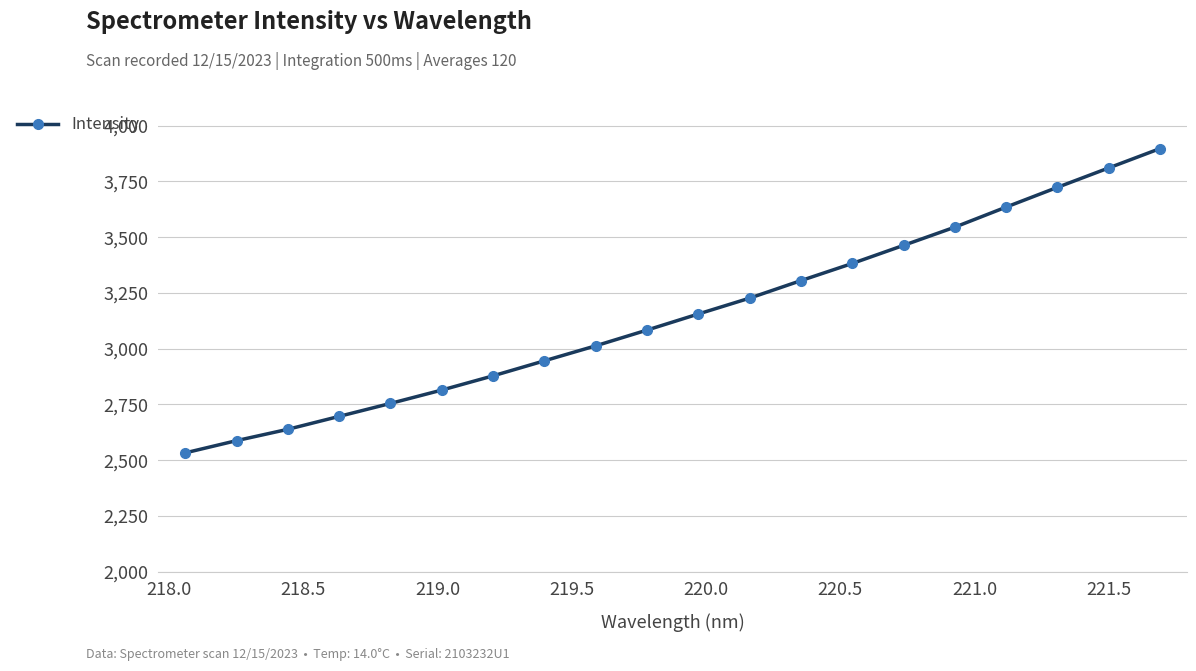

What is the value of the 1st point from the left?

2532.7